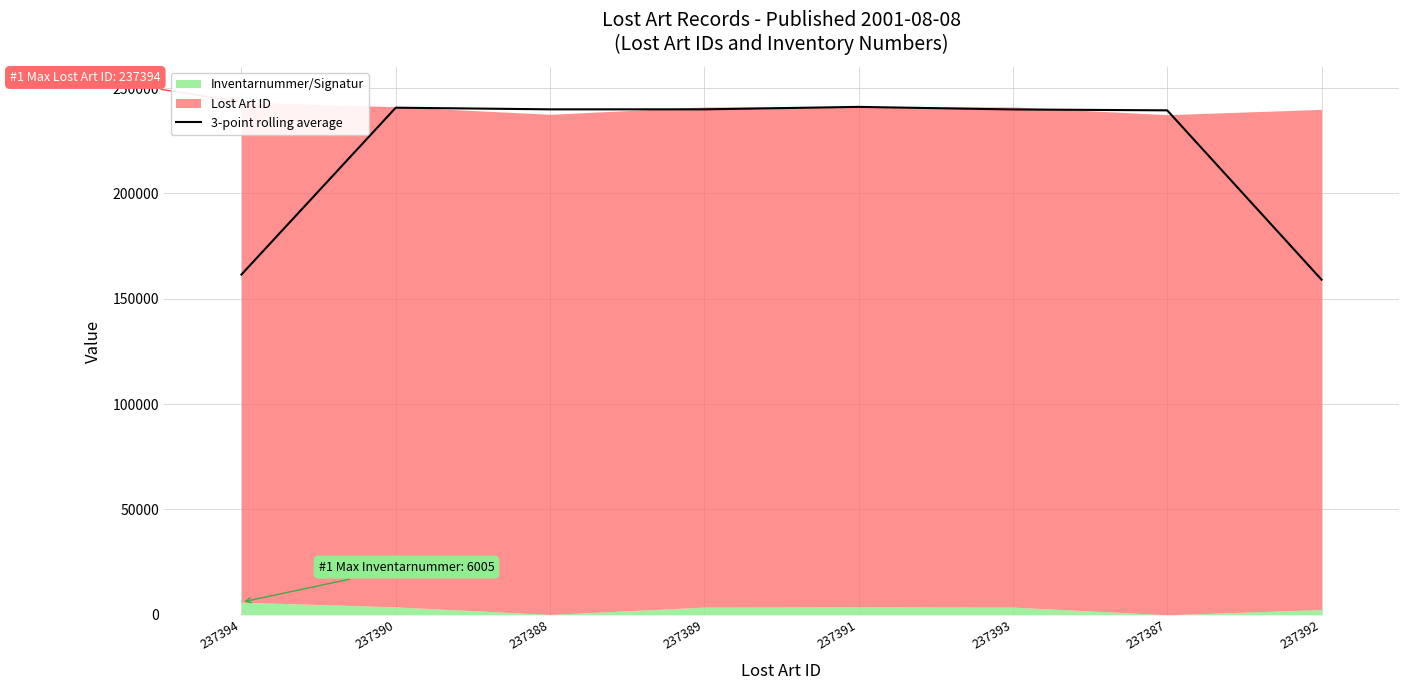

What value does the data have at 237387?

239454.3